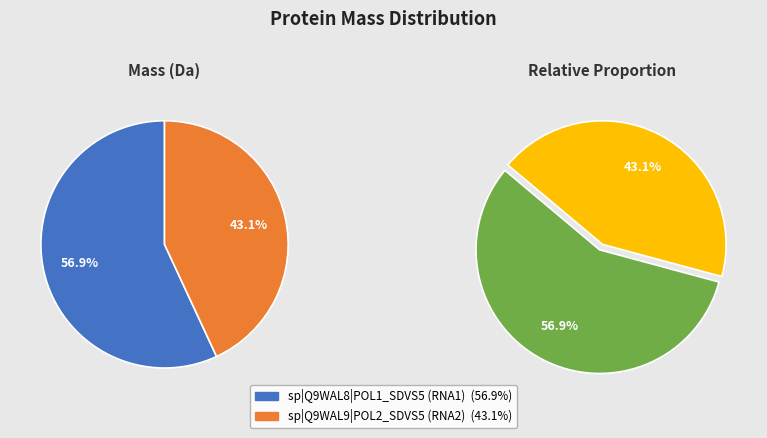

Which slice is the largest?

sp|Q9WAL8|POL1_SDVS5 RNA1 polyprotein